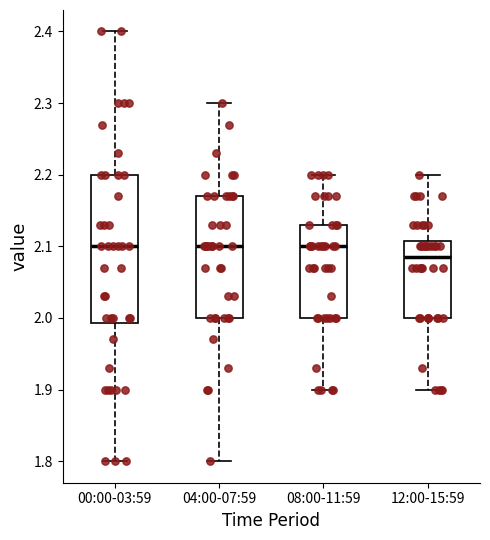

Reading left to right, transcribe this box plot: for each box, give where its median line is, the range the box spans, and where its two whiskers end, as read against the y-axis. The values are not printed on the chart, so give them approximately, as read against the axis.

00:00-03:59: median 2.10, box 1.99 to 2.20, whiskers 1.80 to 2.40
04:00-07:59: median 2.10, box 2.00 to 2.17, whiskers 1.80 to 2.30
08:00-11:59: median 2.10, box 2.00 to 2.13, whiskers 1.90 to 2.20
12:00-15:59: median 2.09, box 2.00 to 2.11, whiskers 1.90 to 2.20